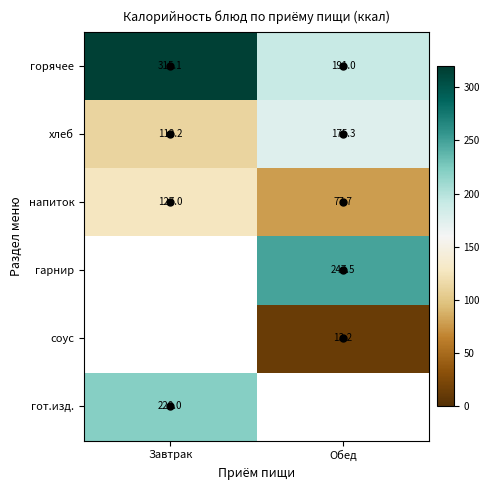

How many values in the горячее series exceed 315?

1